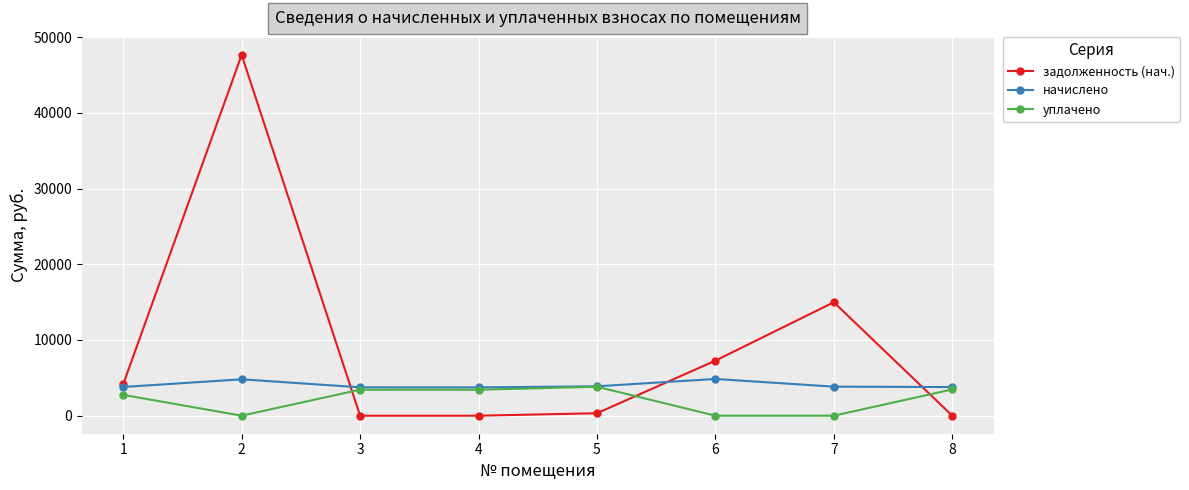

What is the value of the начислено point at the 2nd from the left?

4804.7